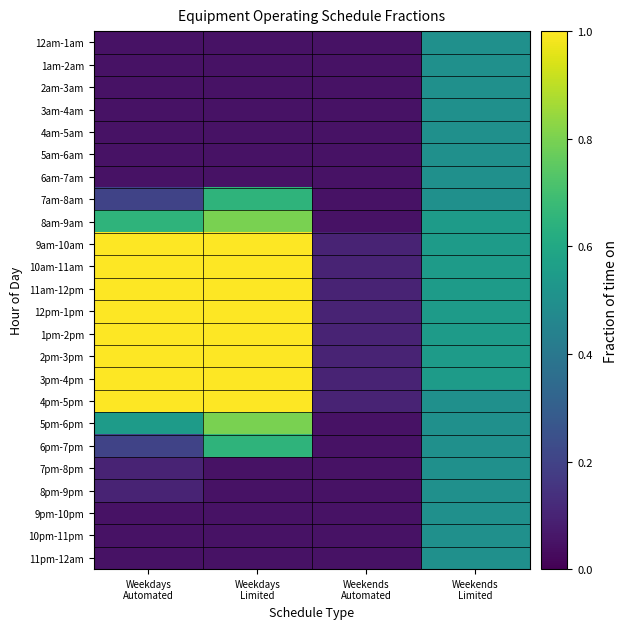

Which series has the largest range (max minus min)?

9am-10am